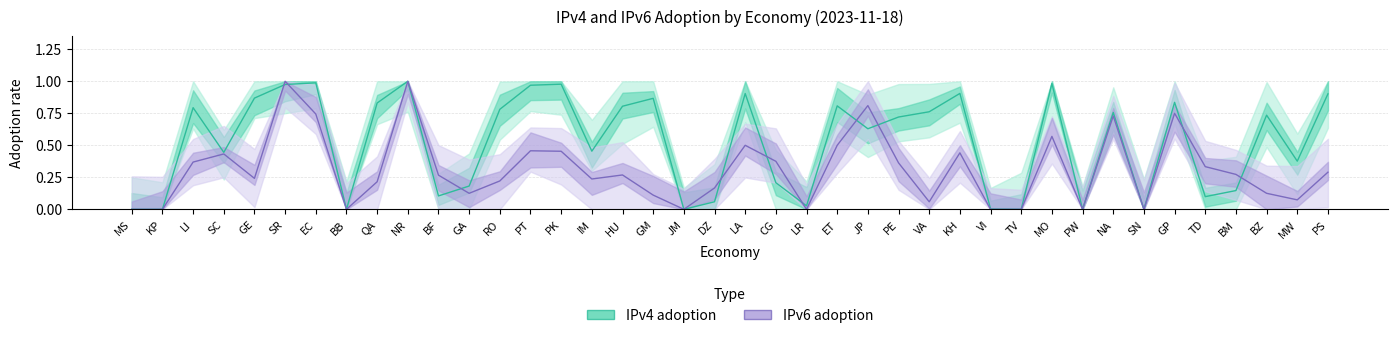

What is the sum of all IPv6 adoption values?

12.5